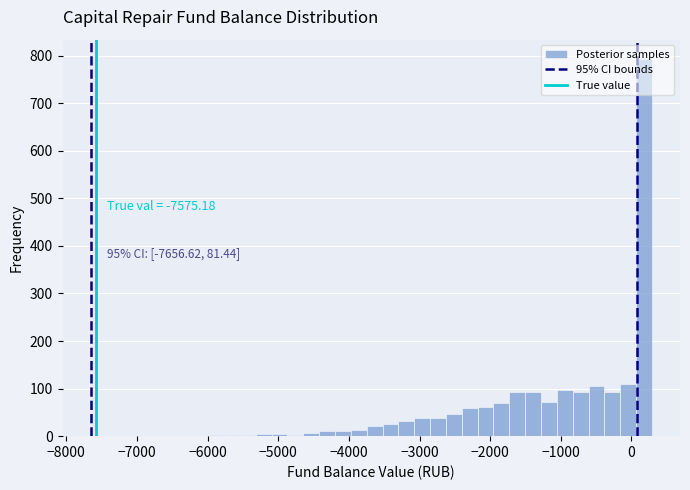

Around what value on the x-axis is the tallest bar? Give the approximate position of its centre, as read against the axis.

200